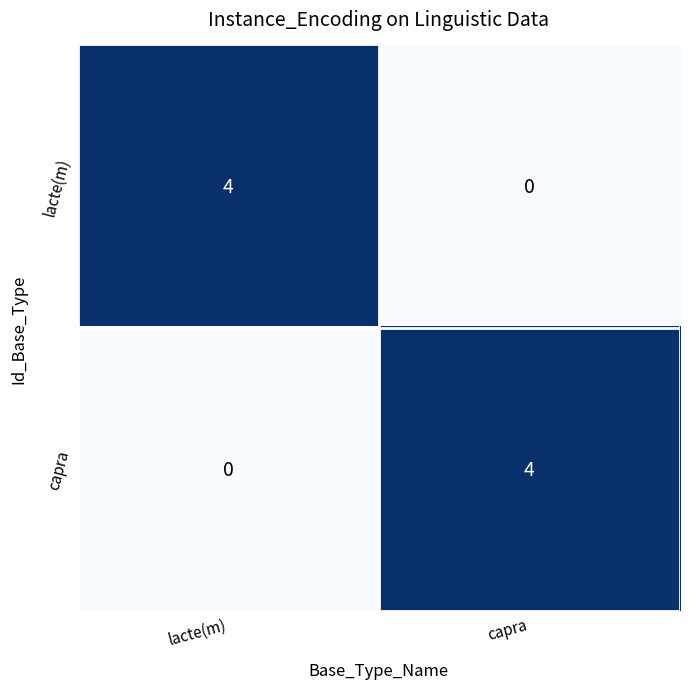

What is the difference between the capra values at capra and lacte(m)?

4